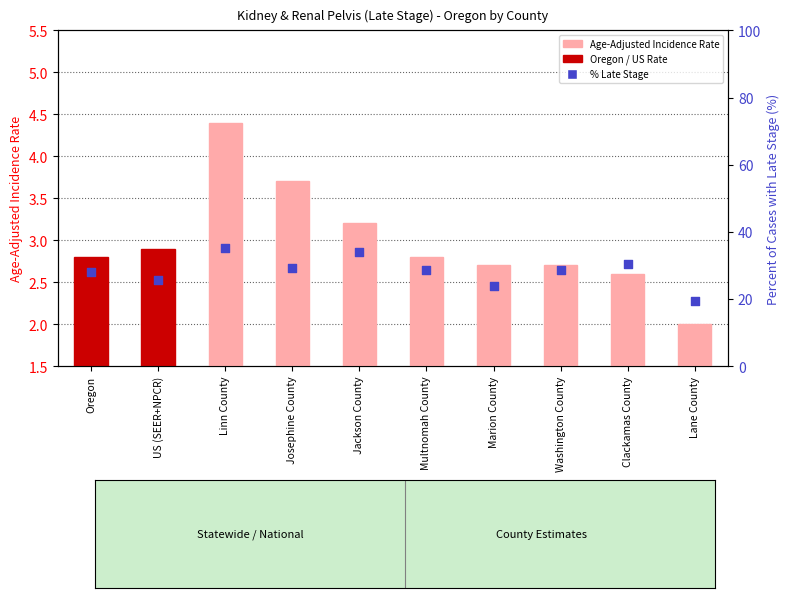

Is the value of Percent of Cases with Late Stage at Josephine County greater than the value of Age-Adjusted Incidence Rate at Washington County?

Yes